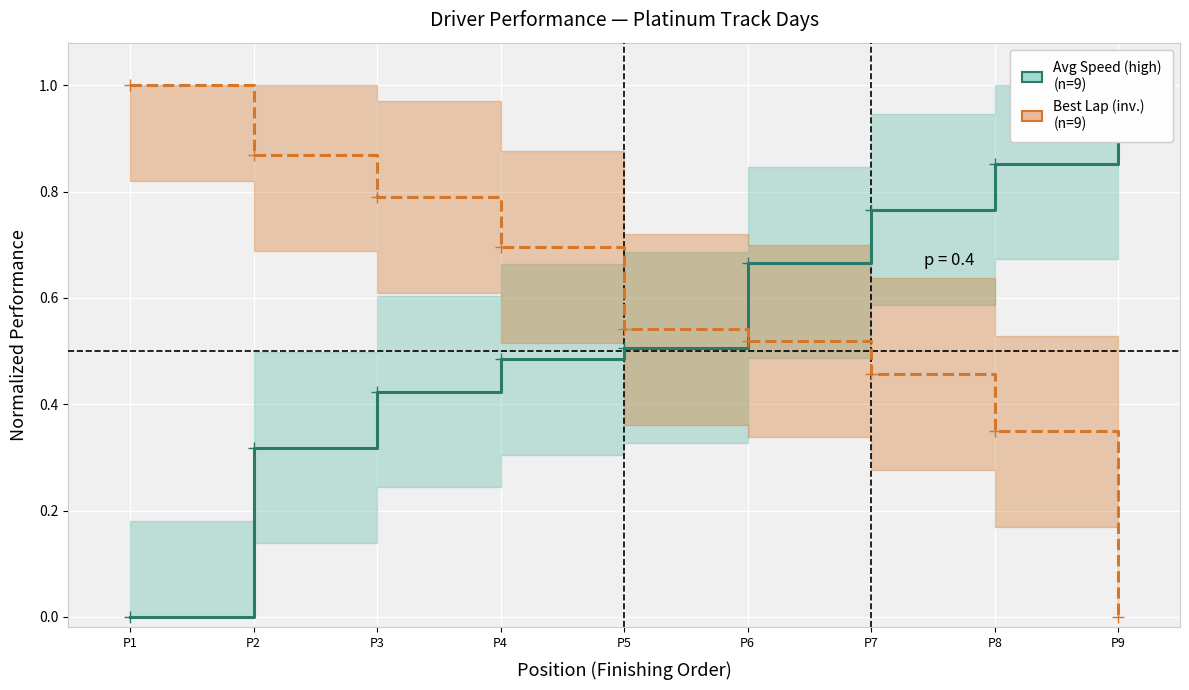

At which category is the sum across all series the highest?

P7